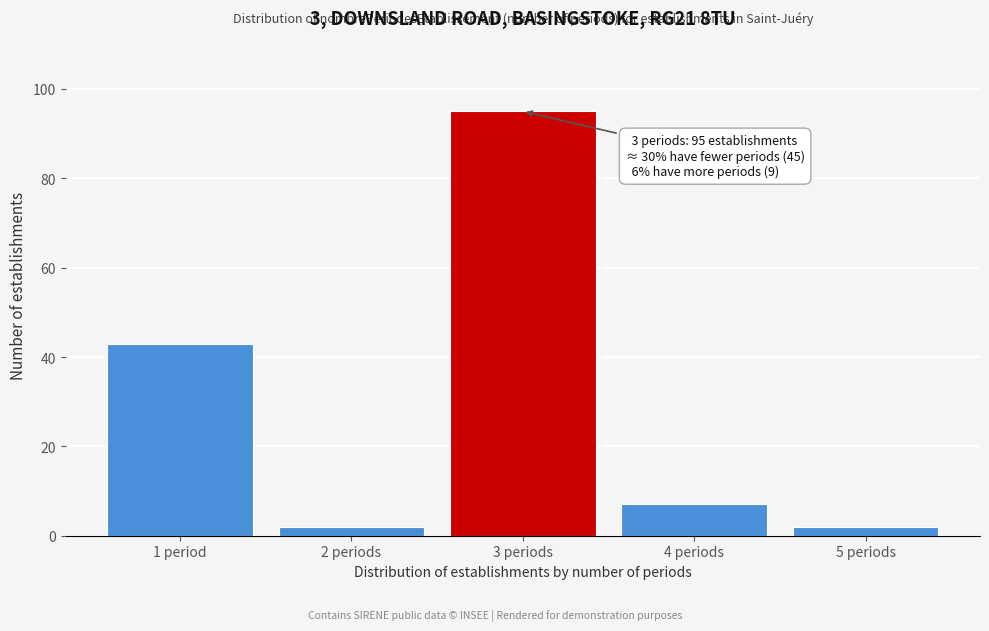

Reading left to right, extract all data points from this chart.

43	2	95	7	2